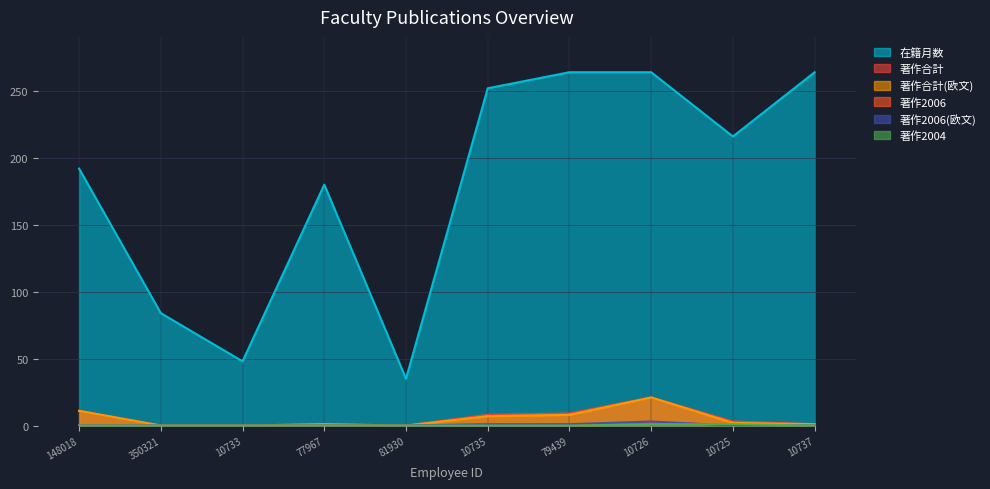

At which label is 著作2006 closest to 1?

10735